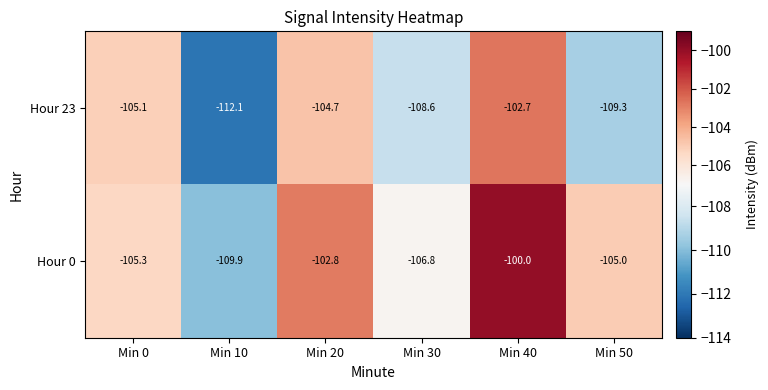

Which series has the largest total across all categories?

Hour 0